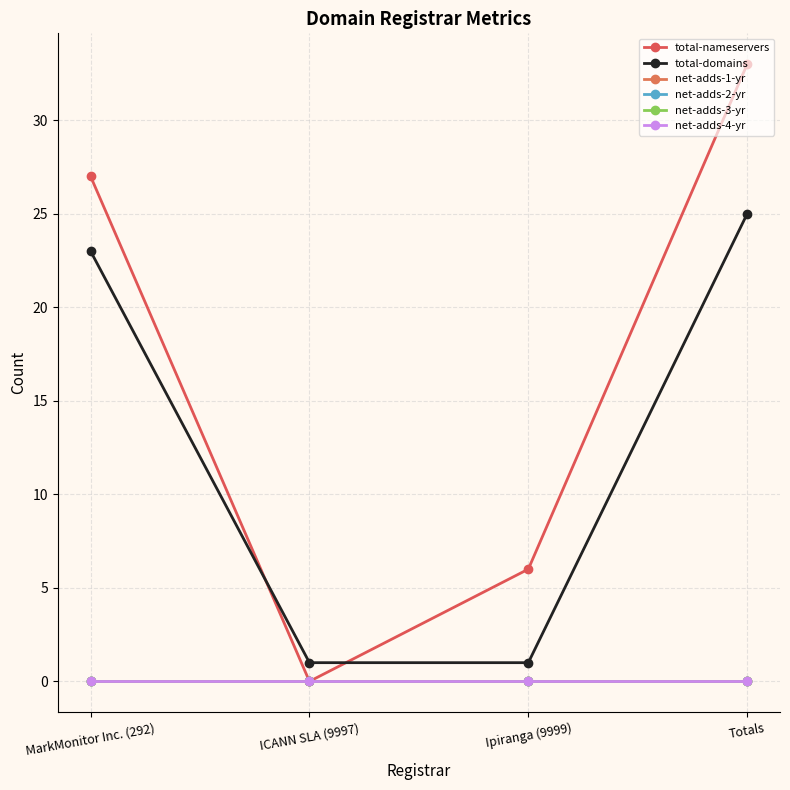

Which series has the largest range (max minus min)?

total-nameservers